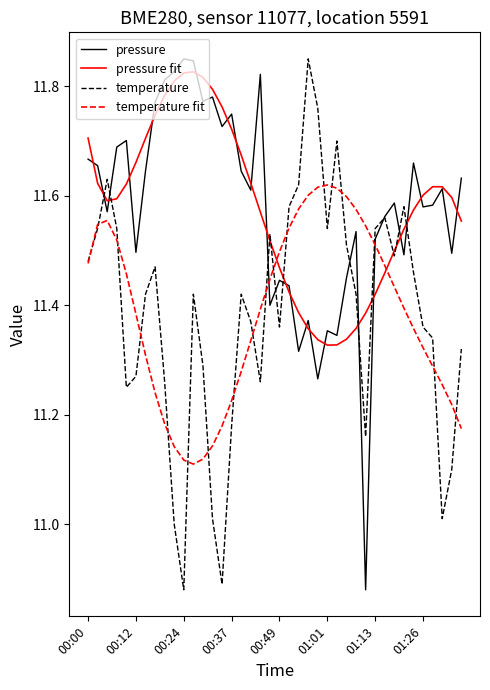

The temperature fit series shows 7.0 at 01:13. True or false?

False